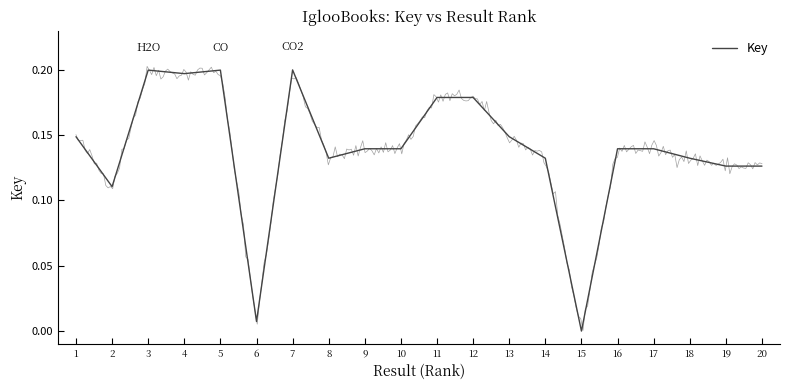

Which label corresponds to the smallest value in the chart?

15